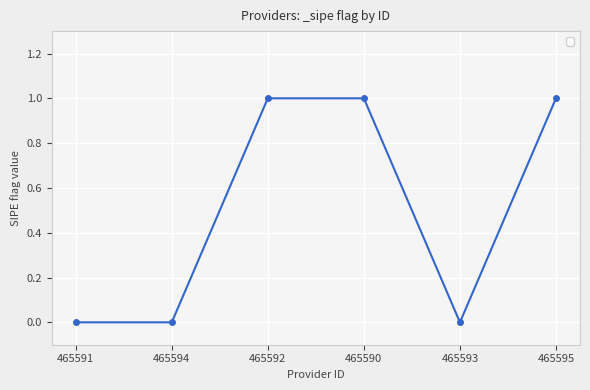

Reading right to left, extract all data points from this chart.

1	0	1	1	0	0